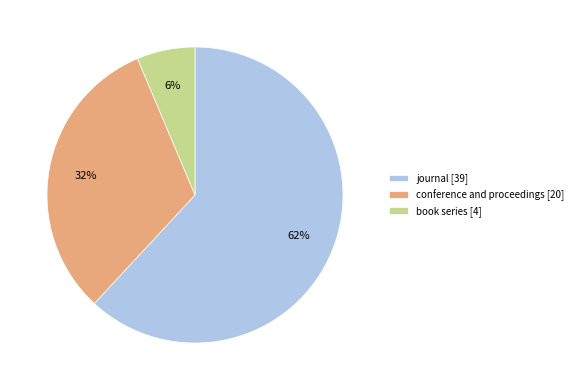

Is it true that book series is 15% of the pie?

False